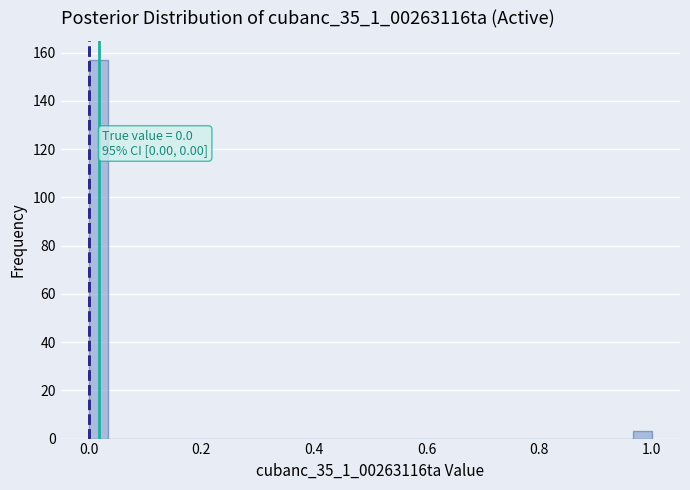

Read against the x-axis, roughly where is the centre of the tallest bar?

0.02